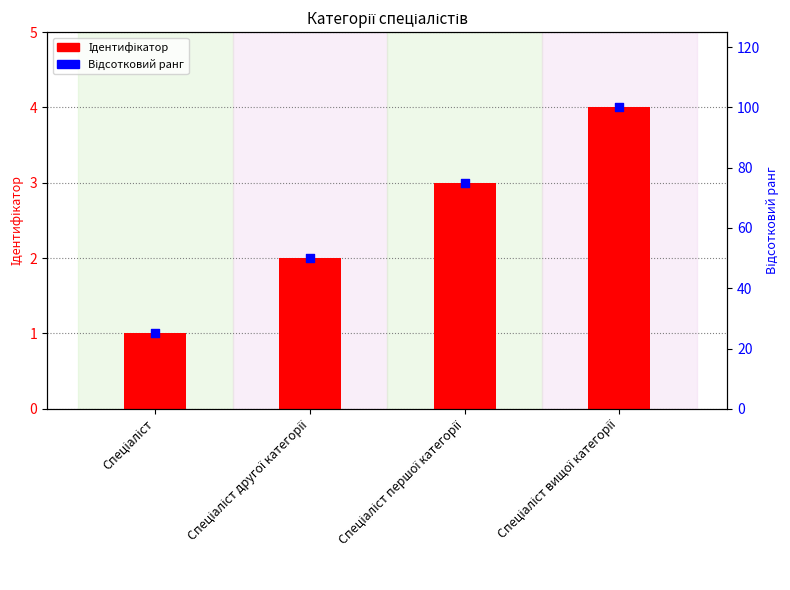

At how many categories does at least one series exceed 2?

4